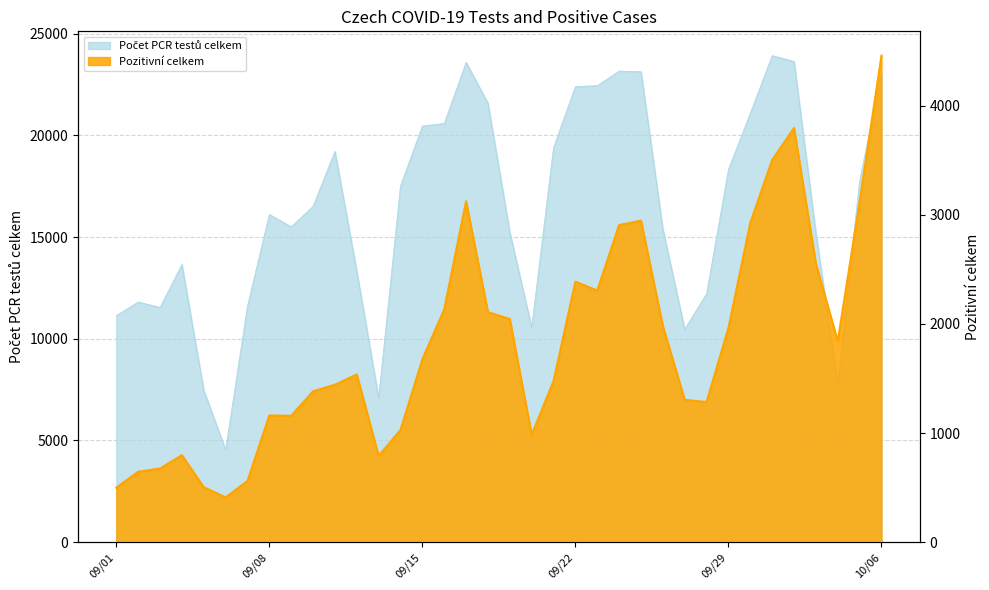

True or false: Počet PCR testů celkem and Pozitivní celkem cross at least once.

False